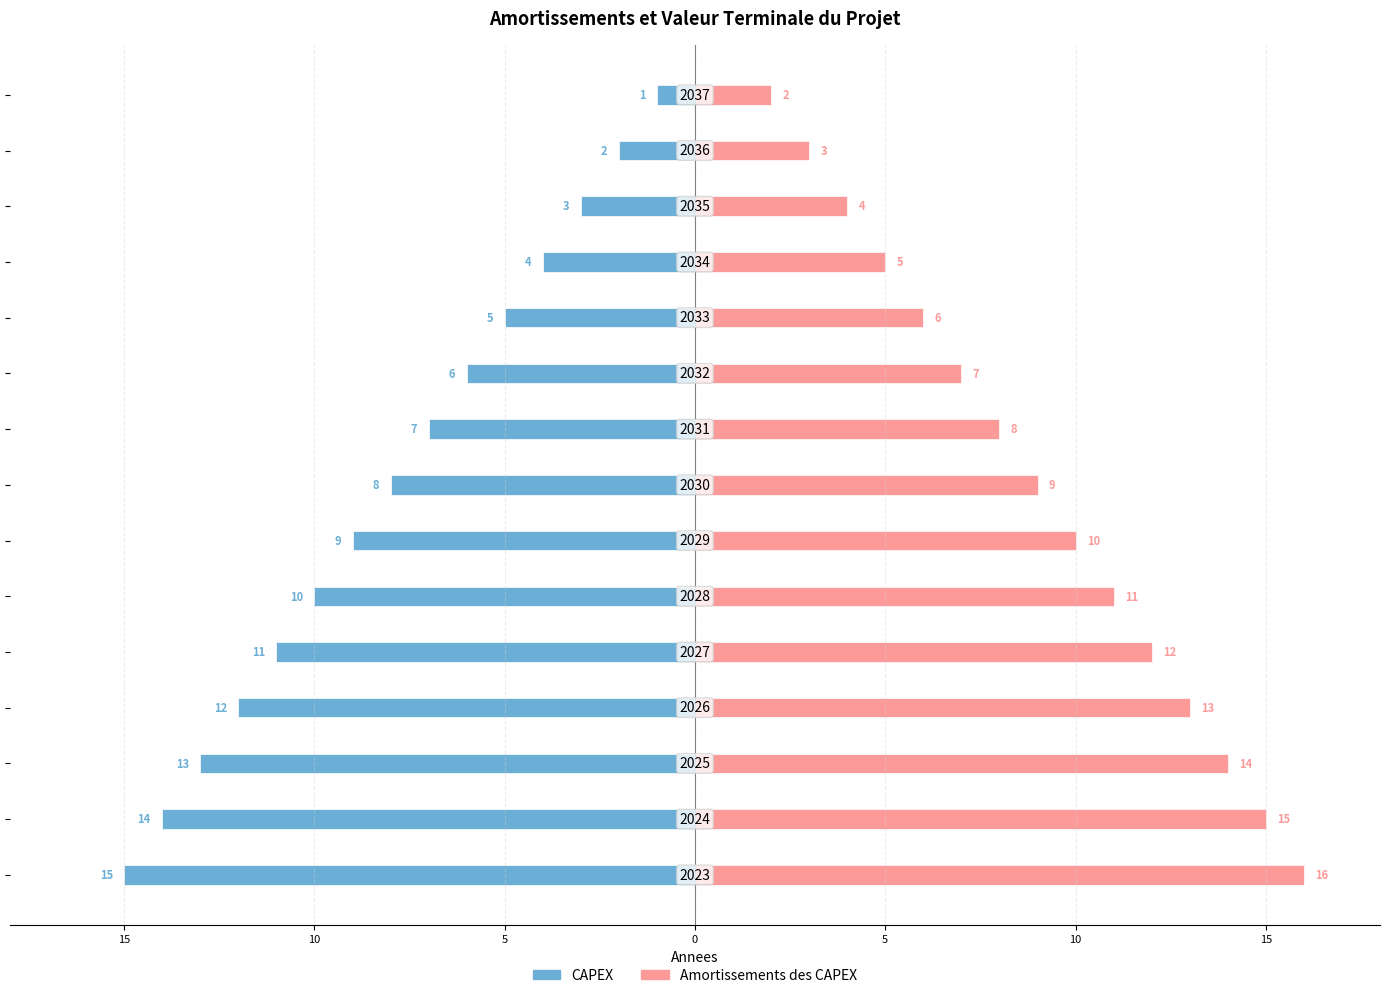

List the series in order of their overall mean, highest first.

Amortissements des CAPEX, CAPEX